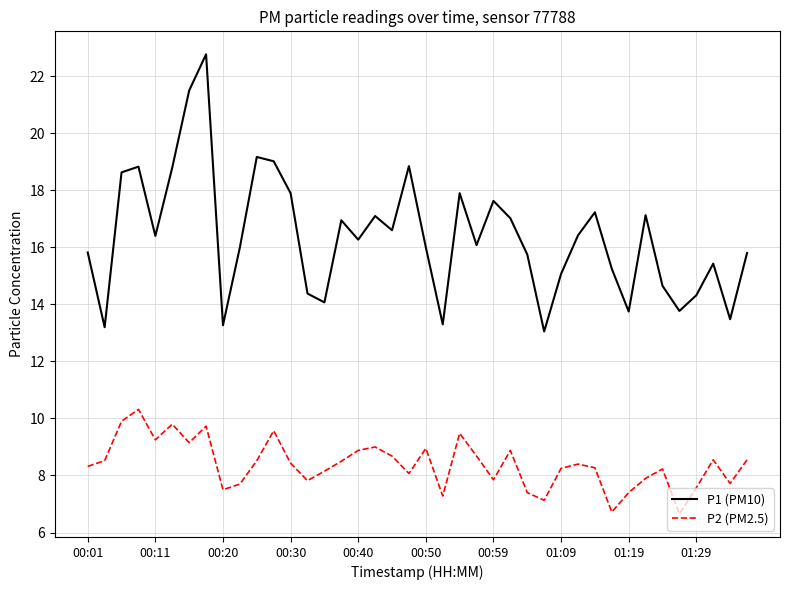

What is the highest value of the P2 (PM2.5) series?

10.3